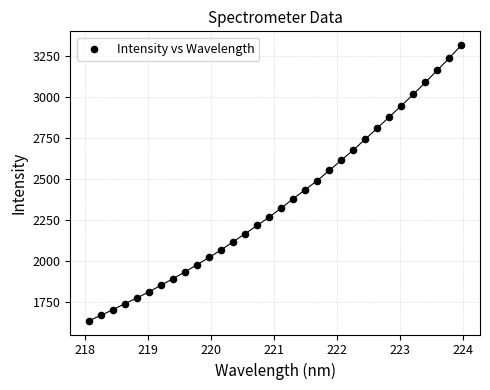

What is the range of X values (max minus min)?

5.9